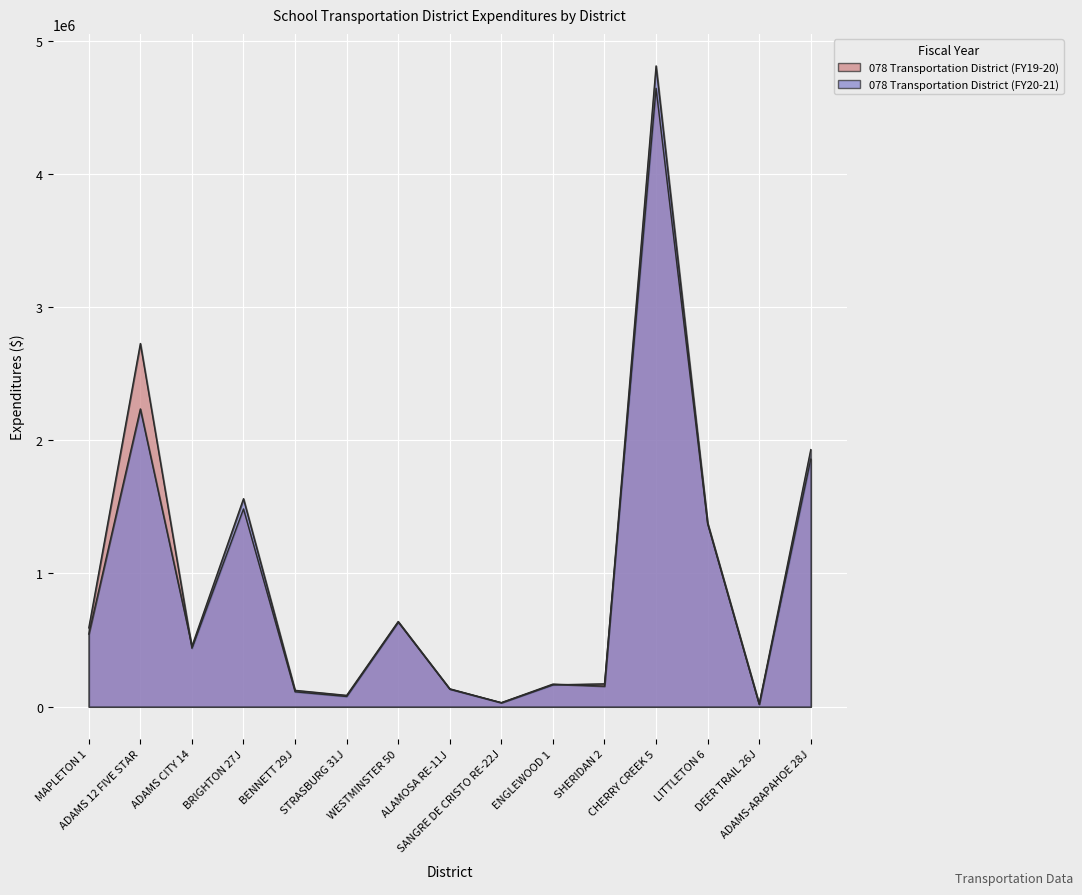

List the series in order of their overall mean, highest first.

078 Transportation District (FY19-20), 078 Transportation District (FY20-21)